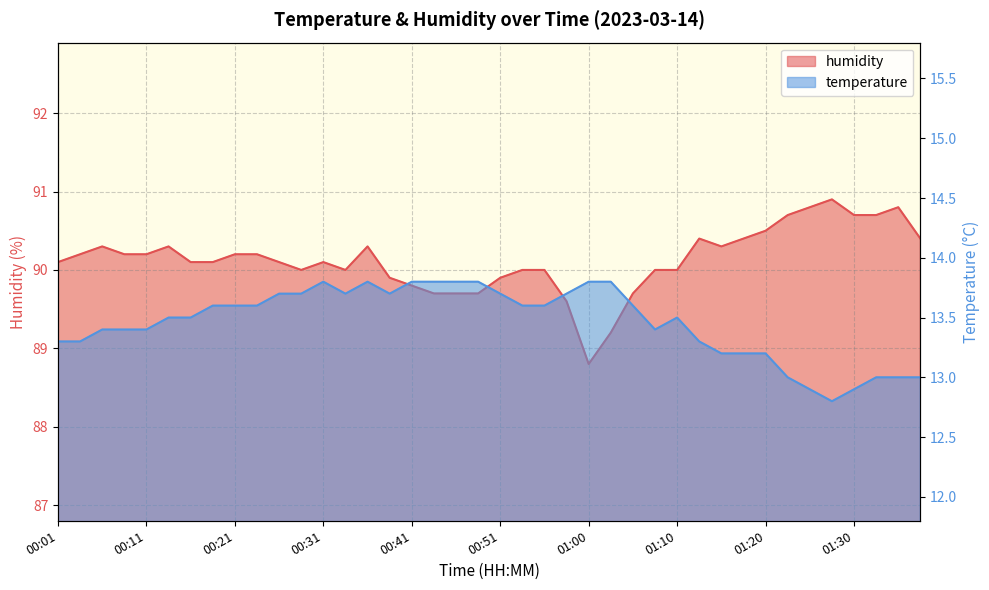

Which has a higher value, 01:22 or 00:13?

00:13